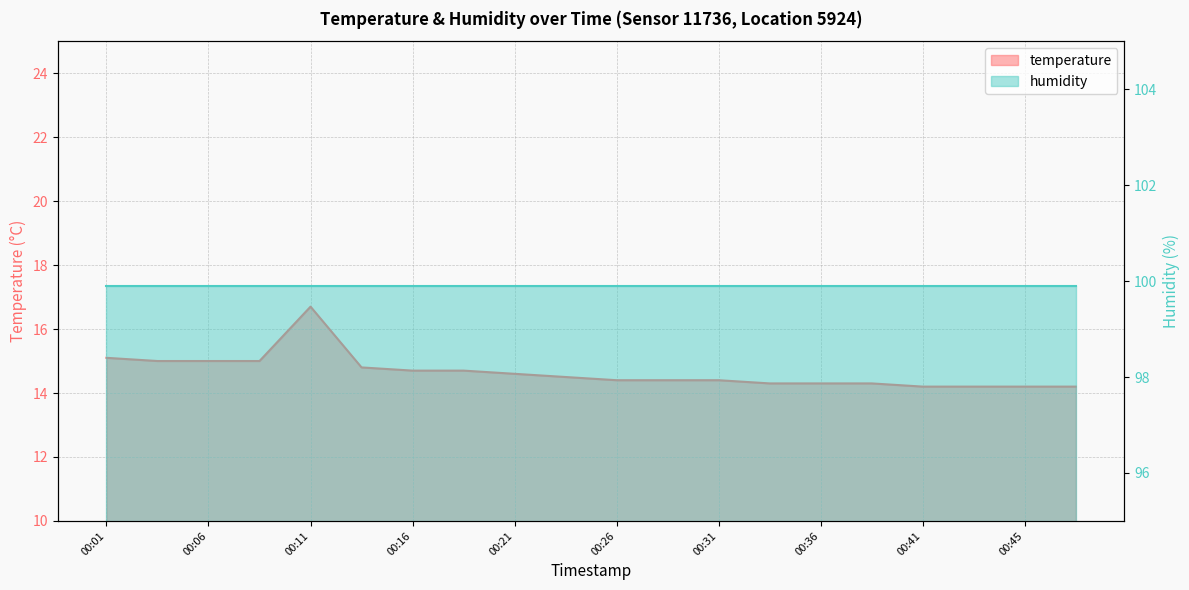

What is the maximum value shown in the chart?

16.7